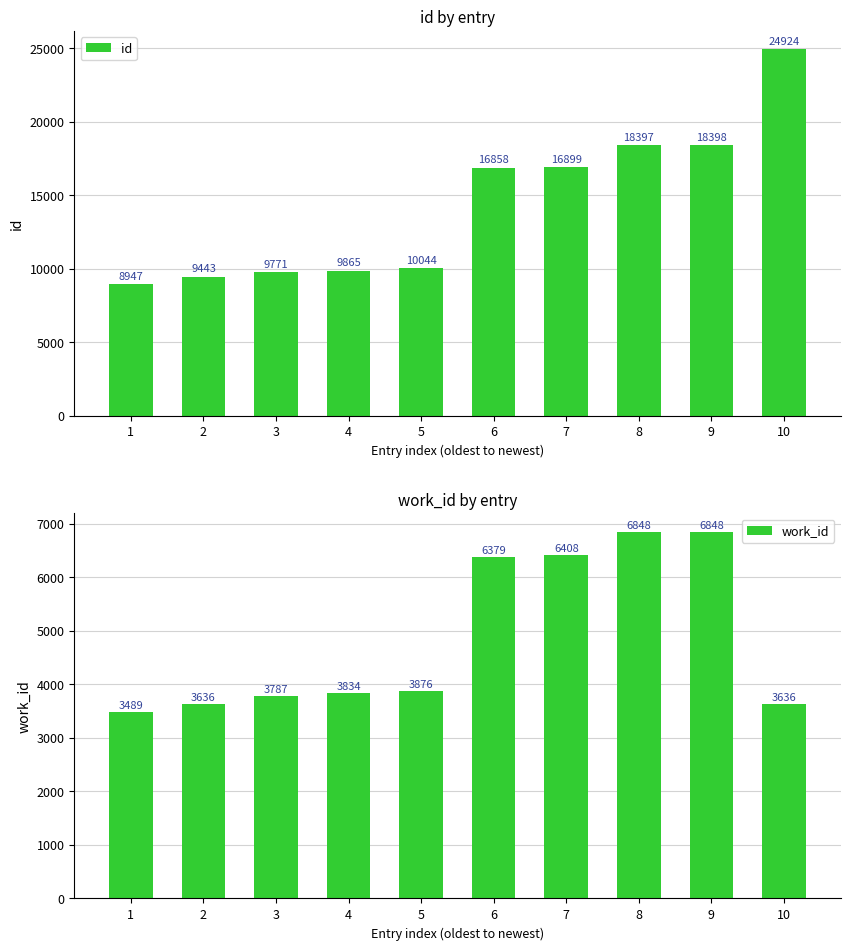

List the series in order of their peak value, highest first.

id, work_id